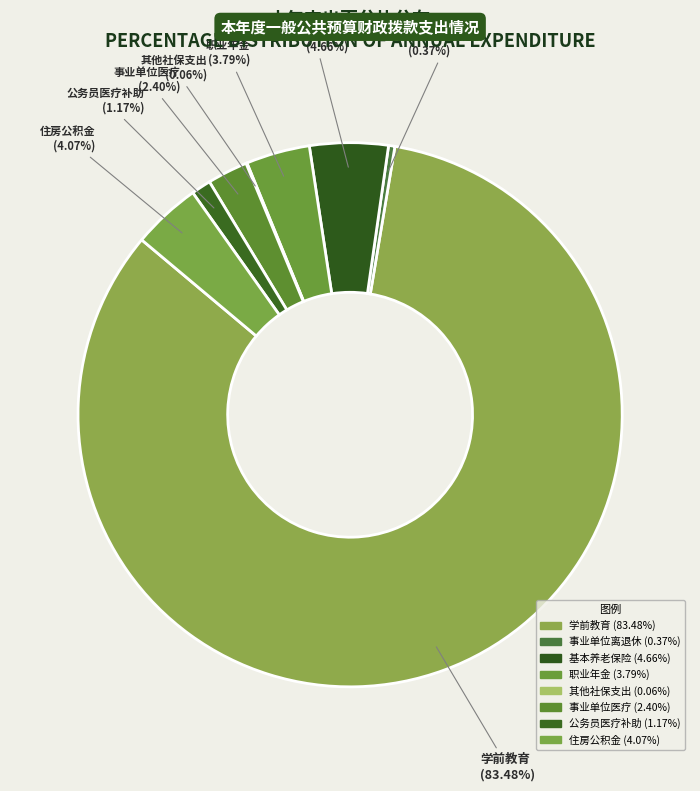

To the nearest percent, what is the average slice percentage?

13%